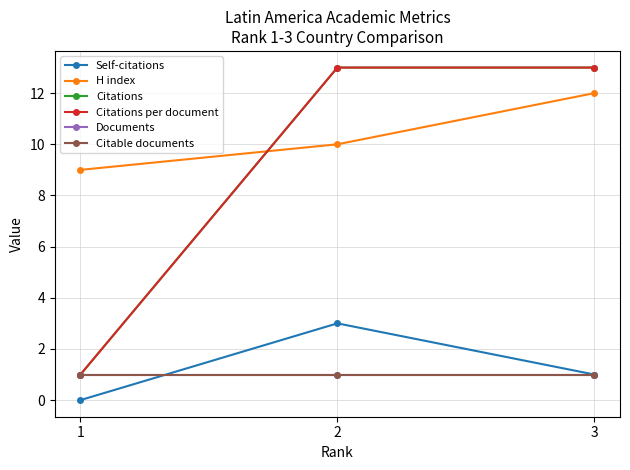

Reading right to left, what are all the values shown in this chart?

Self-citations: 1	3	0
H index: 12	10	9
Citations: 13	13	1
Citations per document: 13	13	1
Documents: 1	1	1
Citable documents: 1	1	1